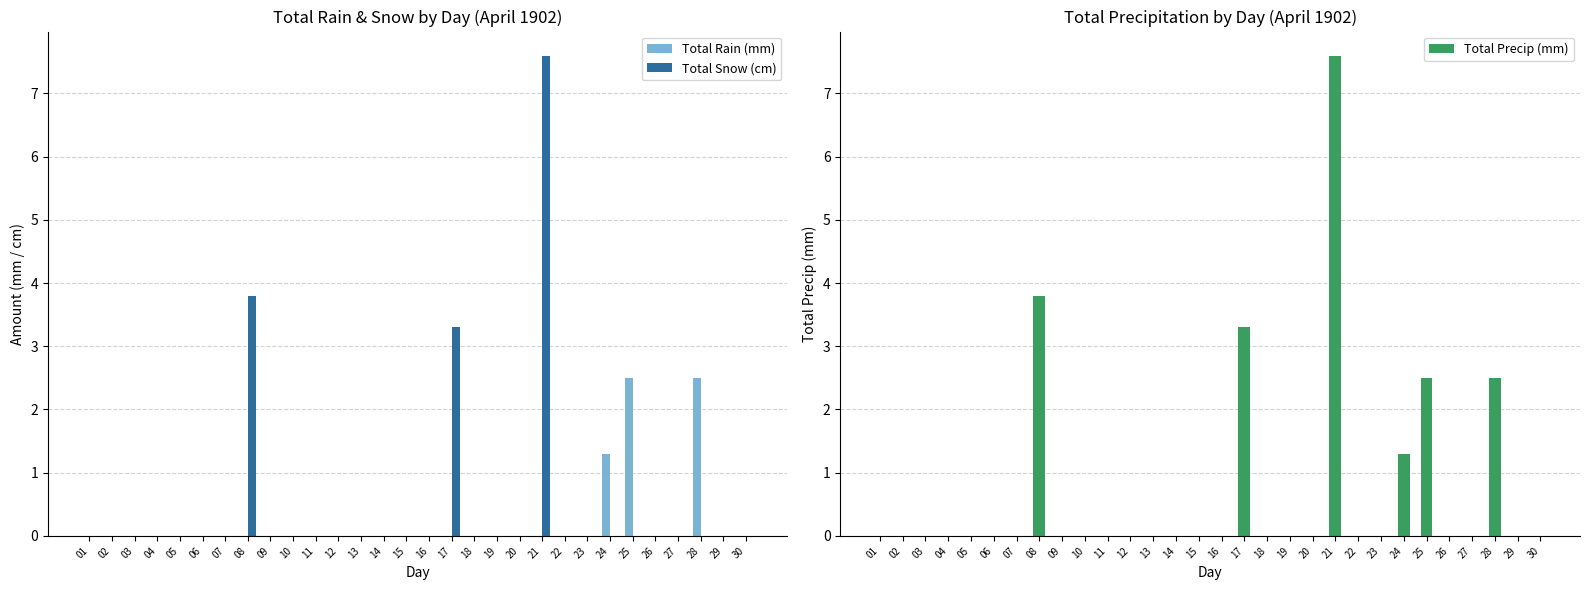

Which series changed the most between 02 and 07?

Total Rain (mm)